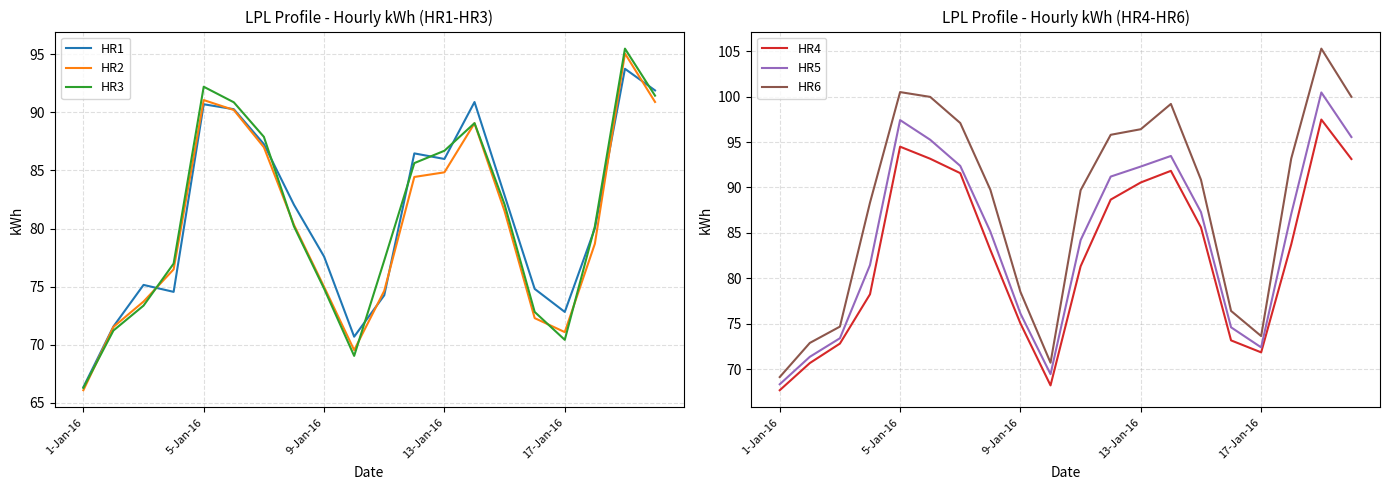

What are all the series names shown in the legend?

HR1, HR2, HR3, HR4, HR5, HR6